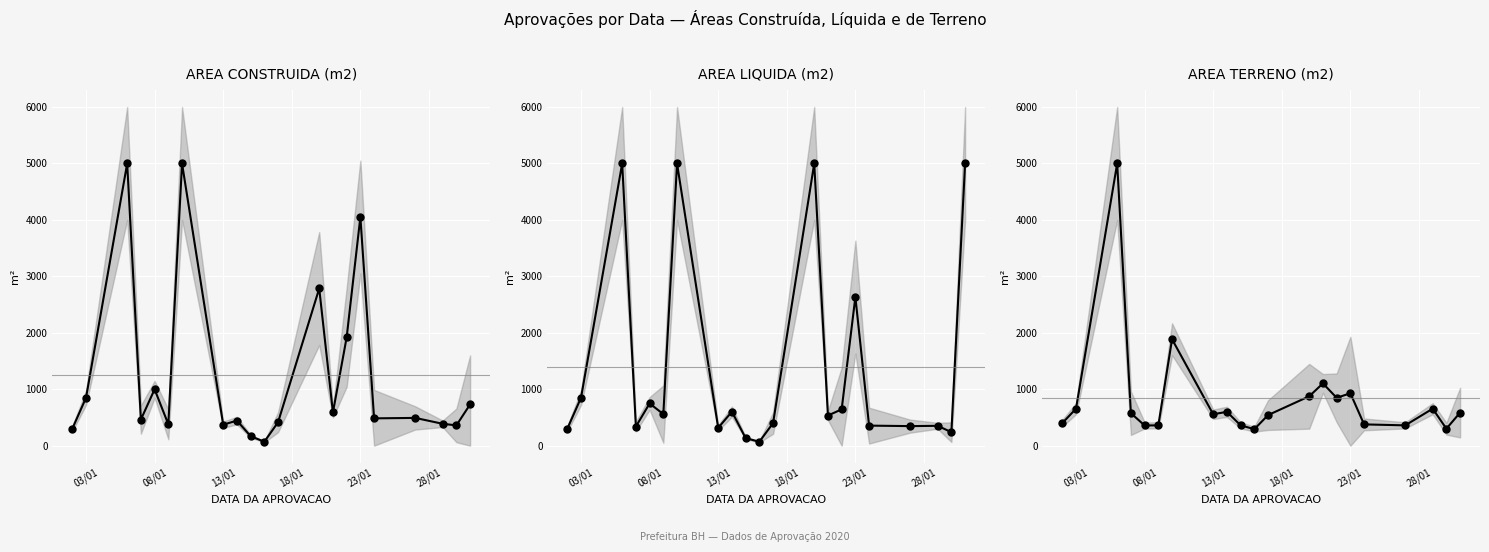

The value of AREA TERRENO (m2) at 03/01 is 418.8. True or false?

False